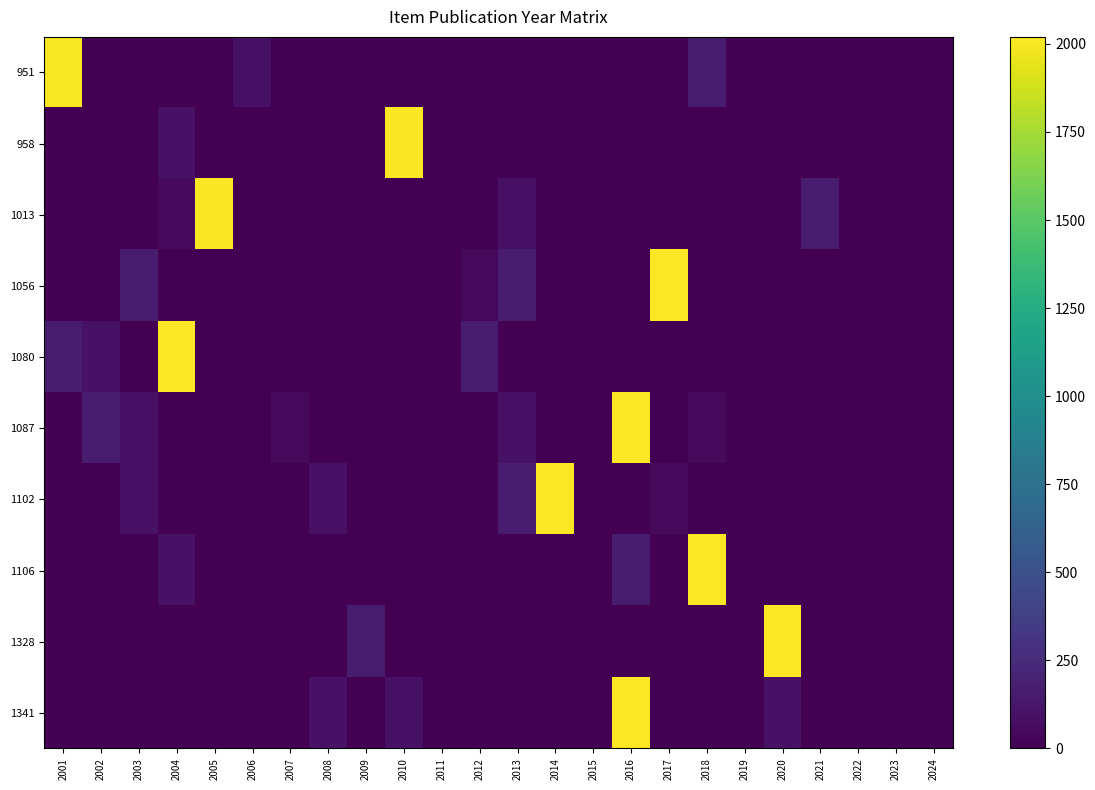

What is the total value across all series at 2017?

4084